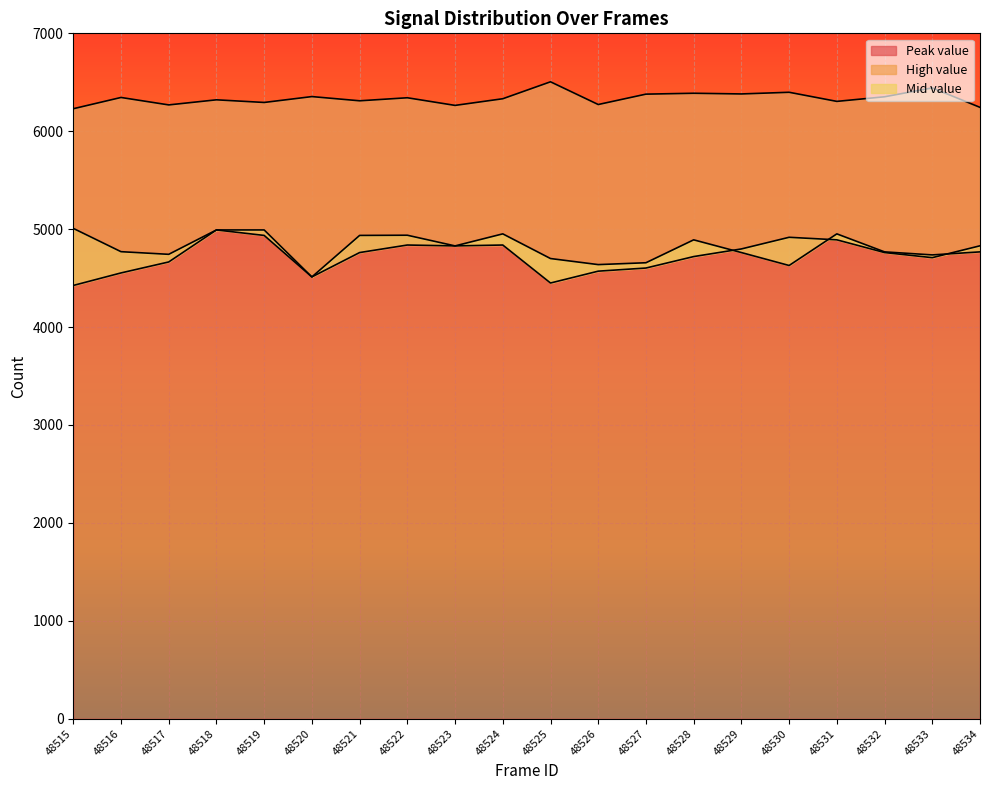

At 48532, list the series in order from largest to smallest.

Peak value, Mid value, High value